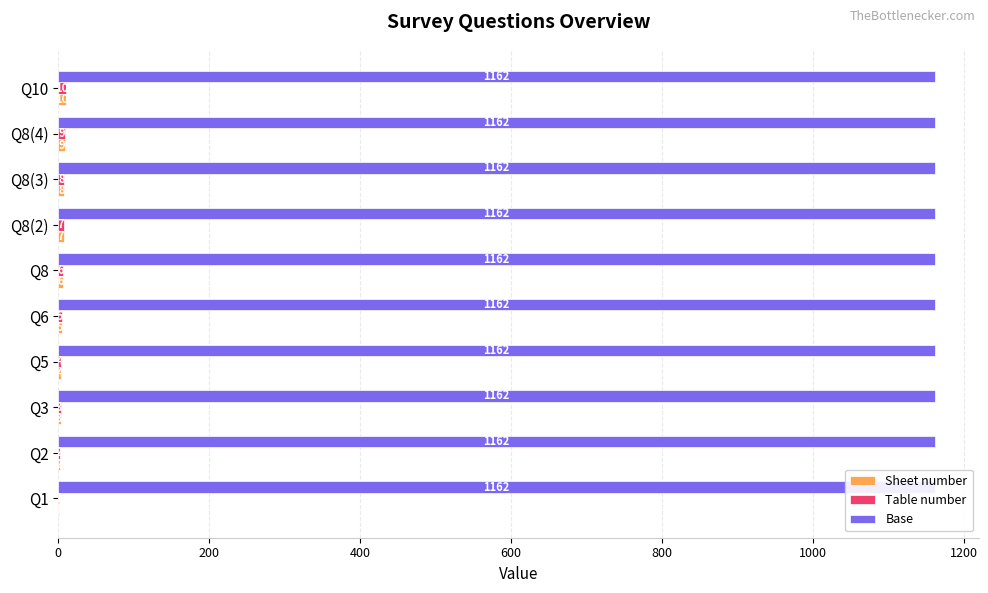

Which series has the widest spread of values?

Sheet number